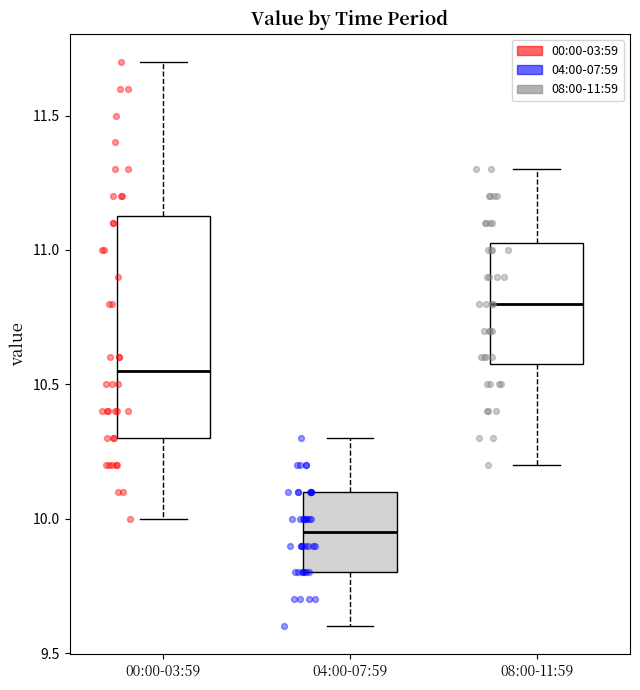

Which box has the lowest median line?

04:00-07:59